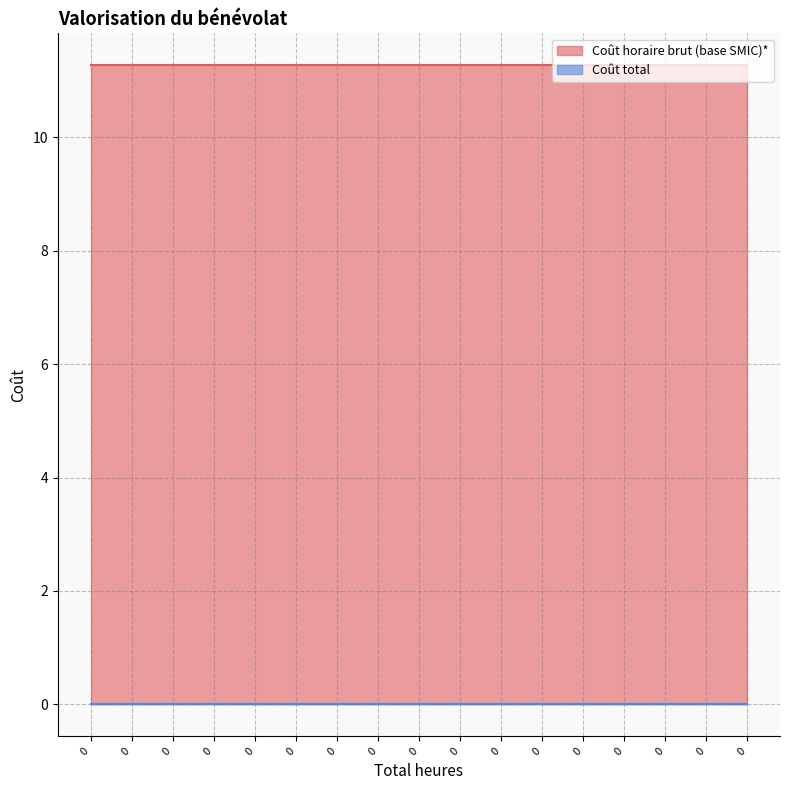

What is the lowest value of the Coût horaire brut (base SMIC)* series?

11.3